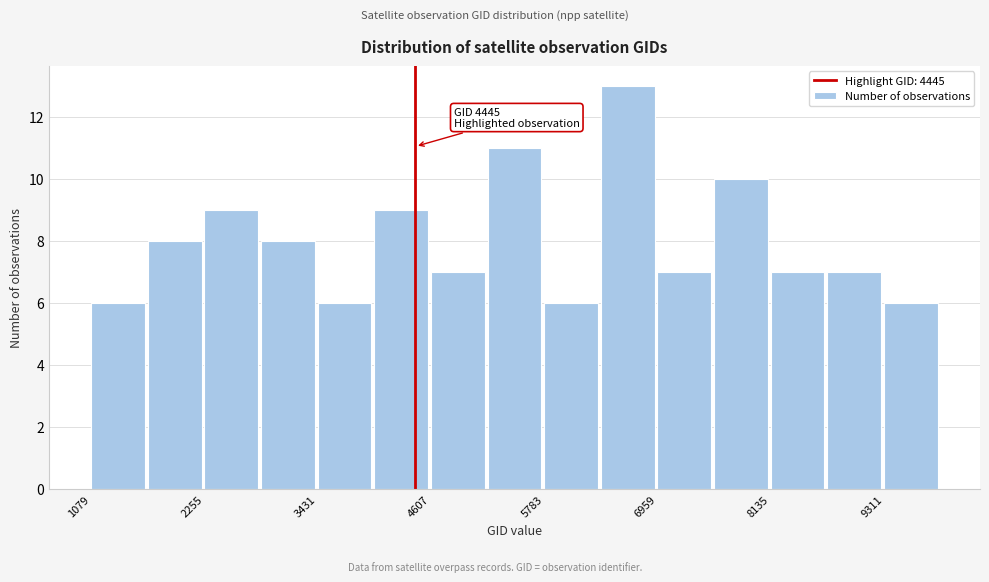

Around what value on the x-axis is the tallest bar? Give the approximate position of its centre, as read against the axis.

6600